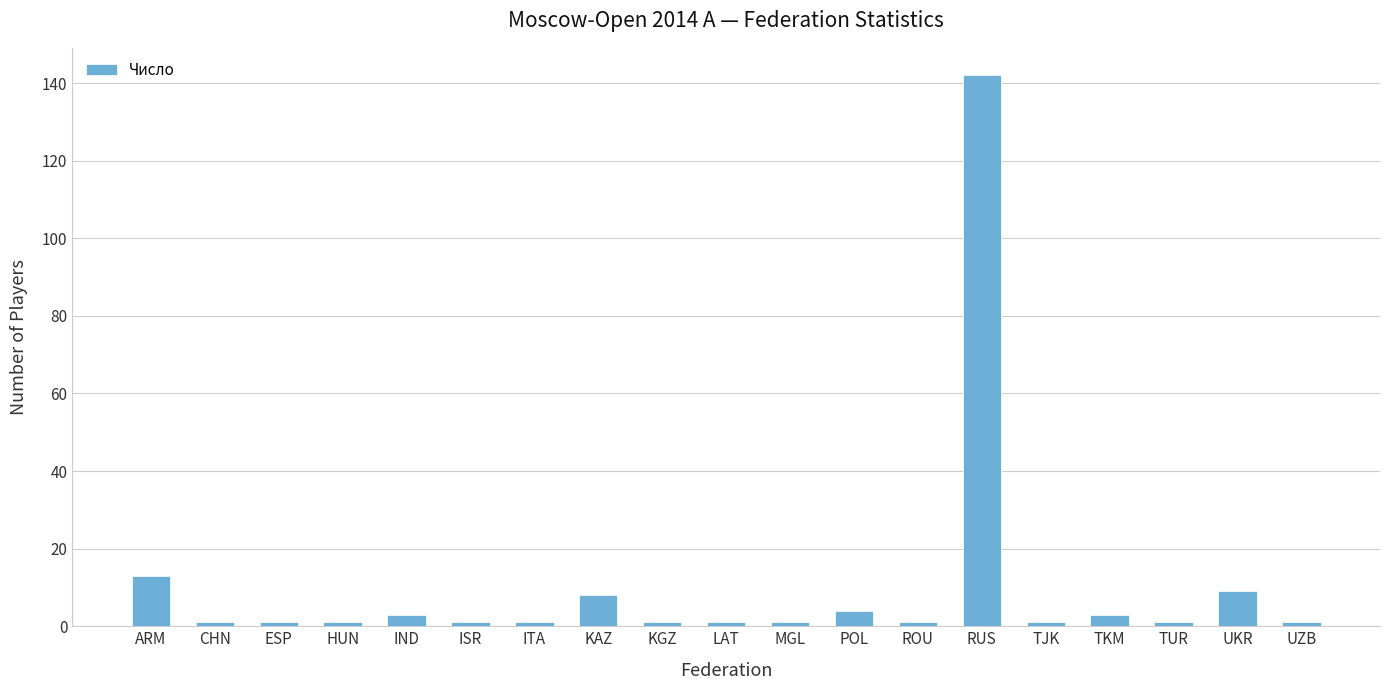

Where is the data nearest to the value 71?

ARM